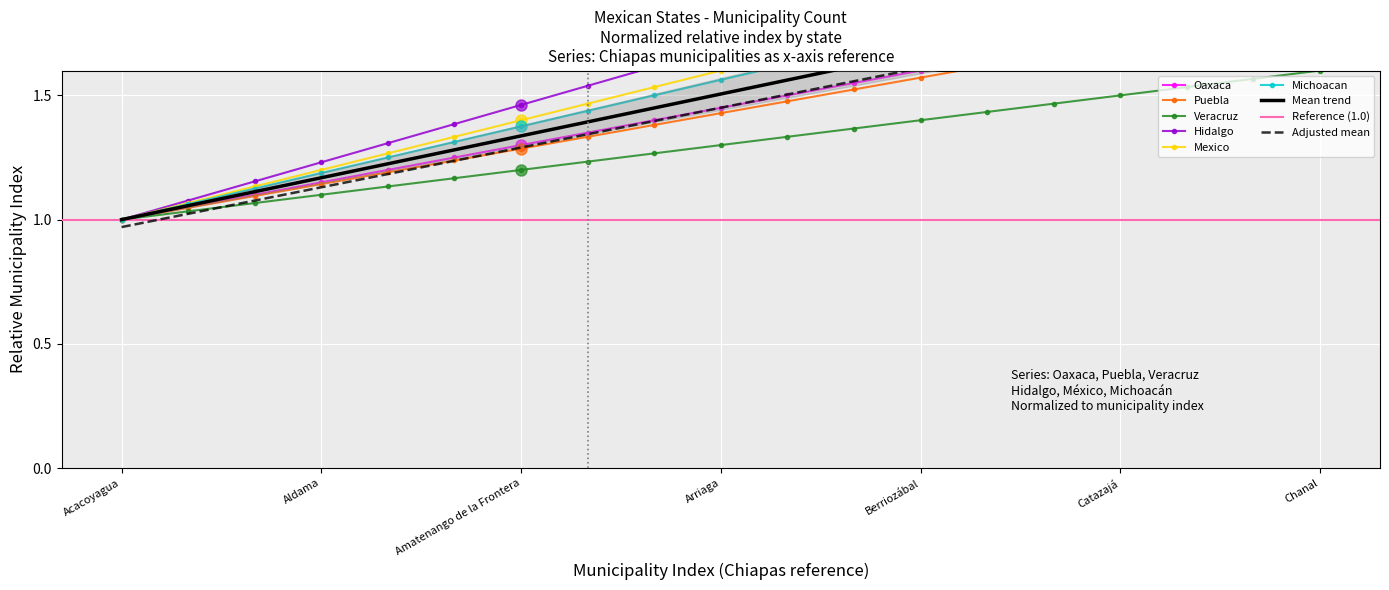

Reading left to right, what are all the values shown in this chart?

Oaxaca: 1.0	1.1	1.1	1.1	1.2	1.2	1.3	1.4	1.4	1.4	1.5	1.6	1.6	1.6	1.7	1.8	1.8	1.9	1.9
Puebla: 1.0	1.0	1.1	1.1	1.2	1.2	1.3	1.3	1.4	1.4	1.5	1.5	1.6	1.6	1.7	1.7	1.8	1.8	1.9
Veracruz: 1.0	1.0	1.1	1.1	1.1	1.2	1.2	1.2	1.3	1.3	1.3	1.4	1.4	1.4	1.5	1.5	1.5	1.6	1.6
Hidalgo: 1.0	1.1	1.2	1.2	1.3	1.4	1.5	1.5	1.6	1.7	1.8	1.8	1.9	2.0	2.1	2.2	2.2	2.3	2.4
Mexico: 1.0	1.1	1.1	1.2	1.3	1.3	1.4	1.5	1.5	1.6	1.7	1.7	1.8	1.9	1.9	2.0	2.1	2.1	2.2
Michoacan: 1.0	1.1	1.1	1.2	1.2	1.3	1.4	1.4	1.5	1.6	1.6	1.7	1.8	1.8	1.9	1.9	2.0	2.1	2.1